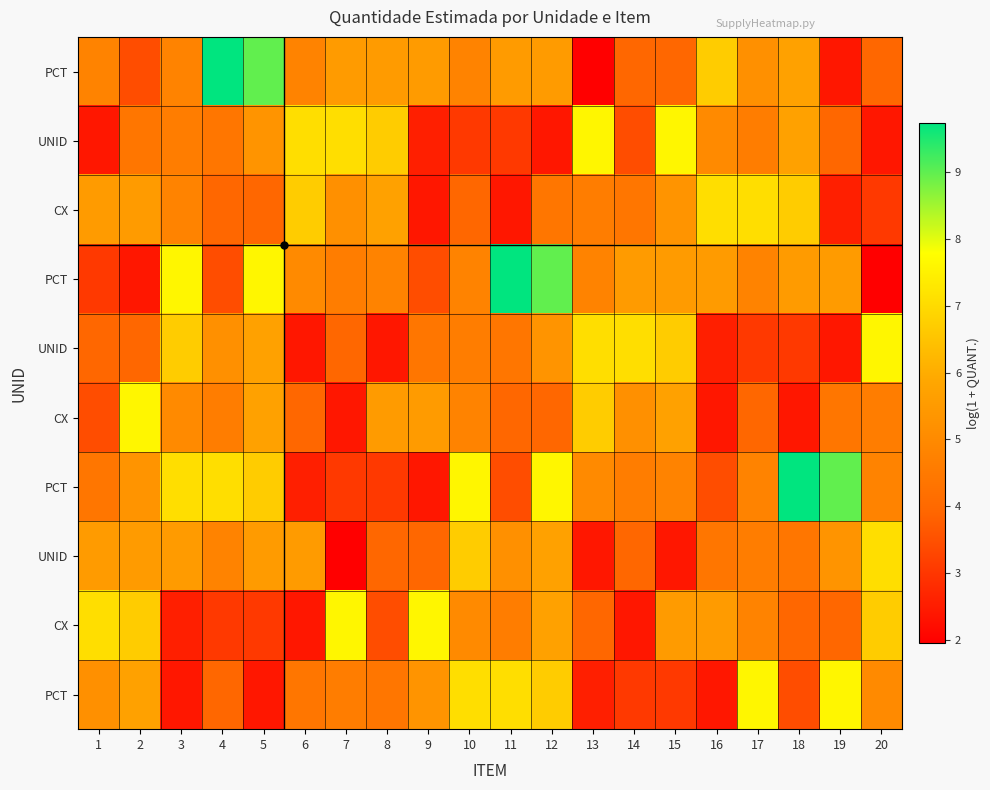

What is the smallest value displayed?

1.9